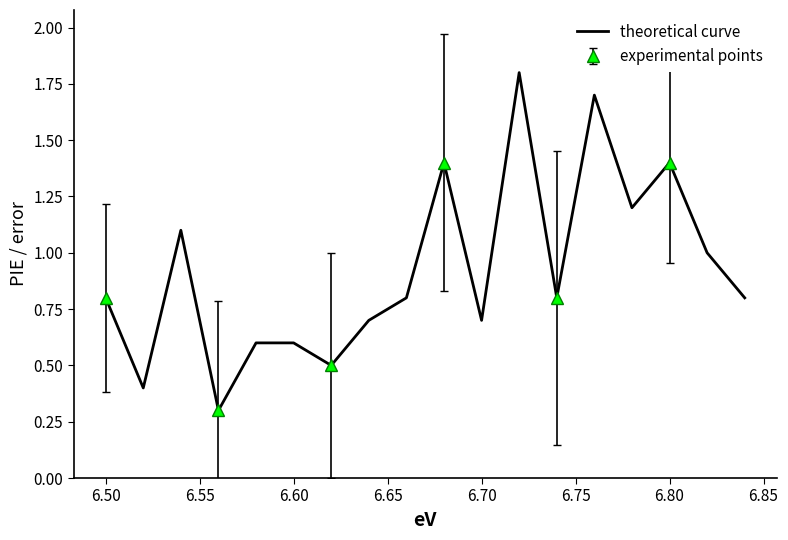

What is the lowest value of the theoretical curve series?

0.3